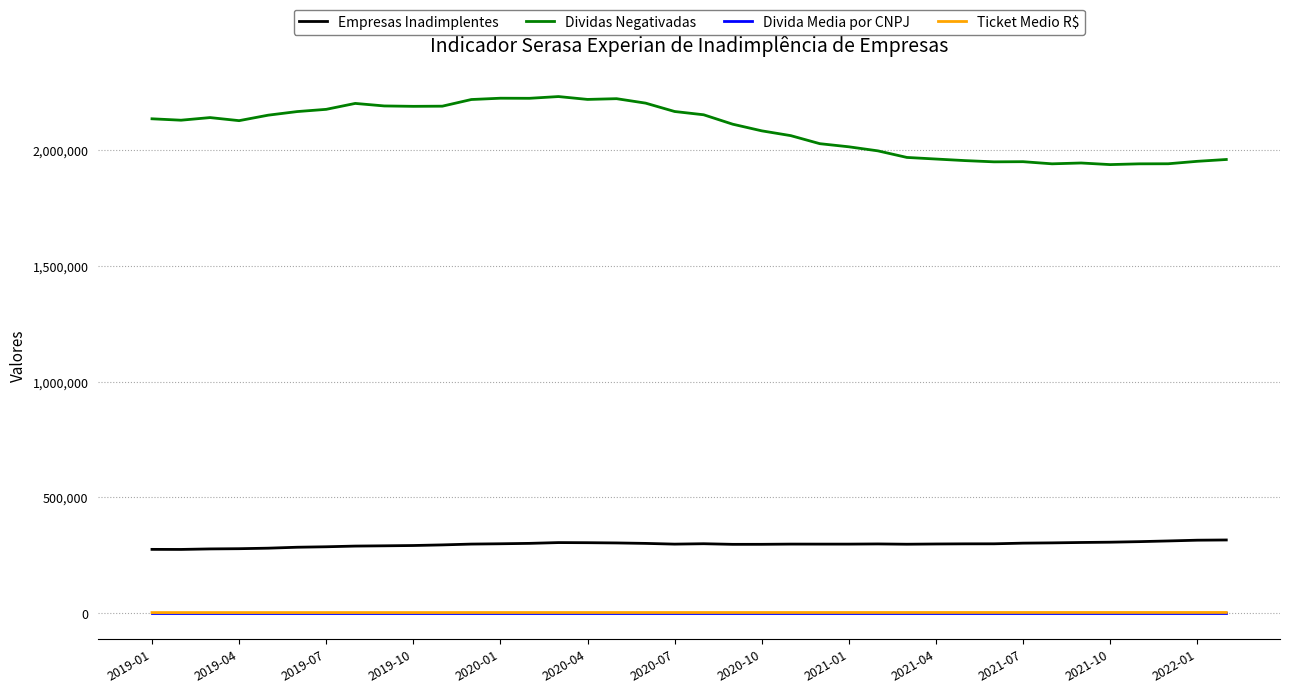

True or false: Ticket Medio R$ and Empresas Inadimplentes intersect in this chart.

False